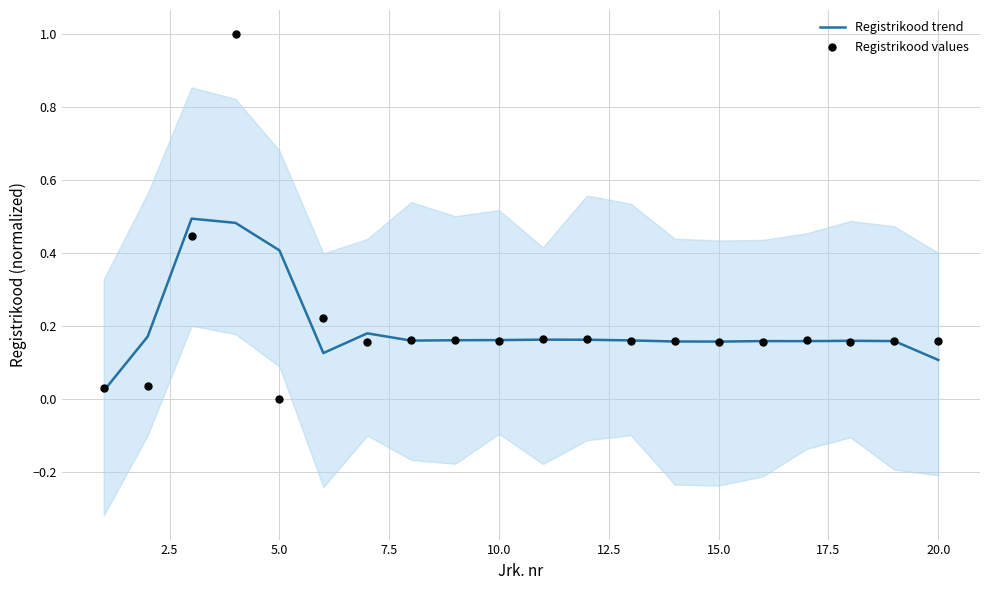

Which series contains the highest Y value?

Registrikood values